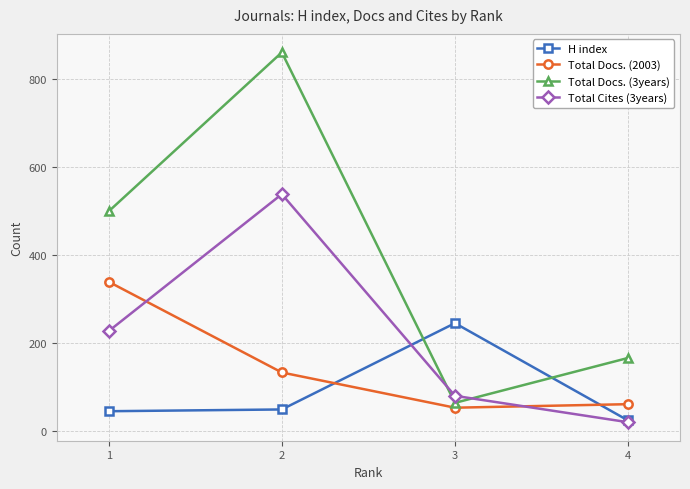

Rank the series at 1 from highest to lowest value.

Total Docs. (3years), Total Docs. (2003), Total Cites (3years), H index